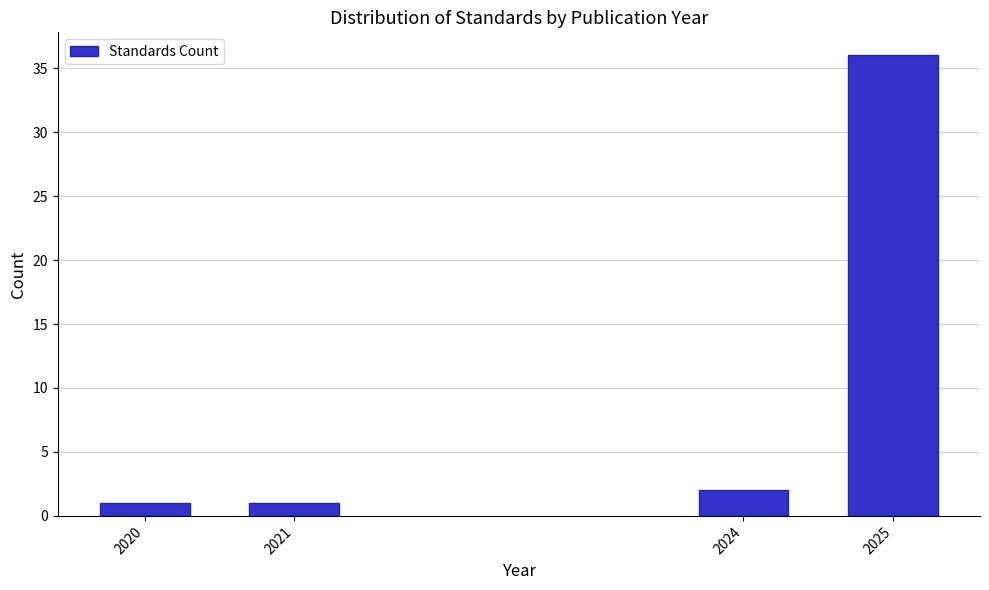

Reading left to right, list all the values displayed in this chart.

1	1	2	36